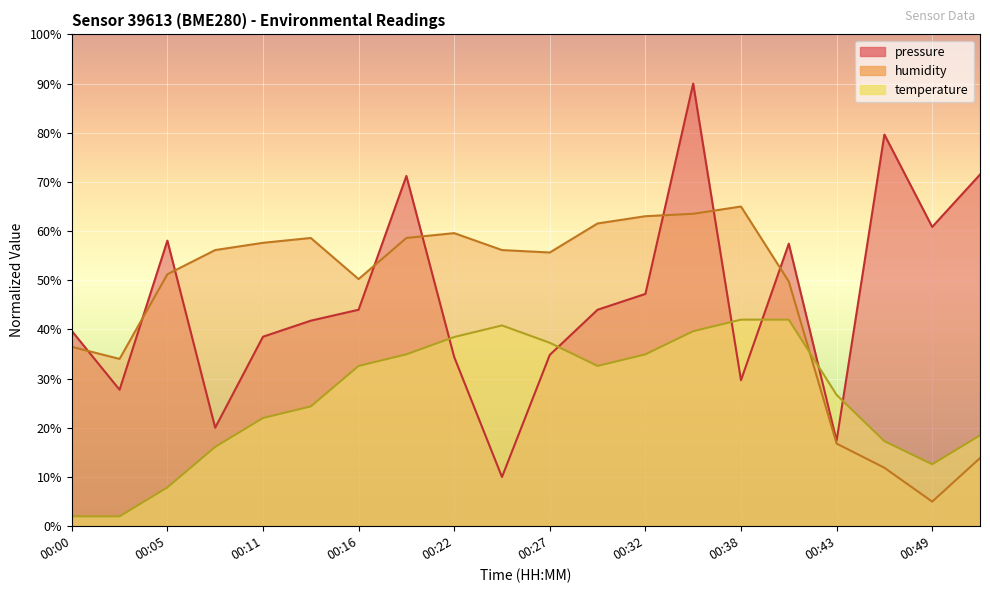

At which category is the sum across all series the highest?

00:35